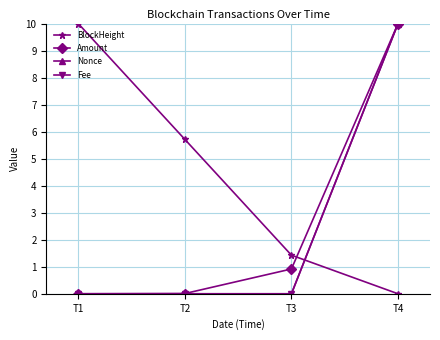

At which label does BlockHeight reach its minimum?

T4